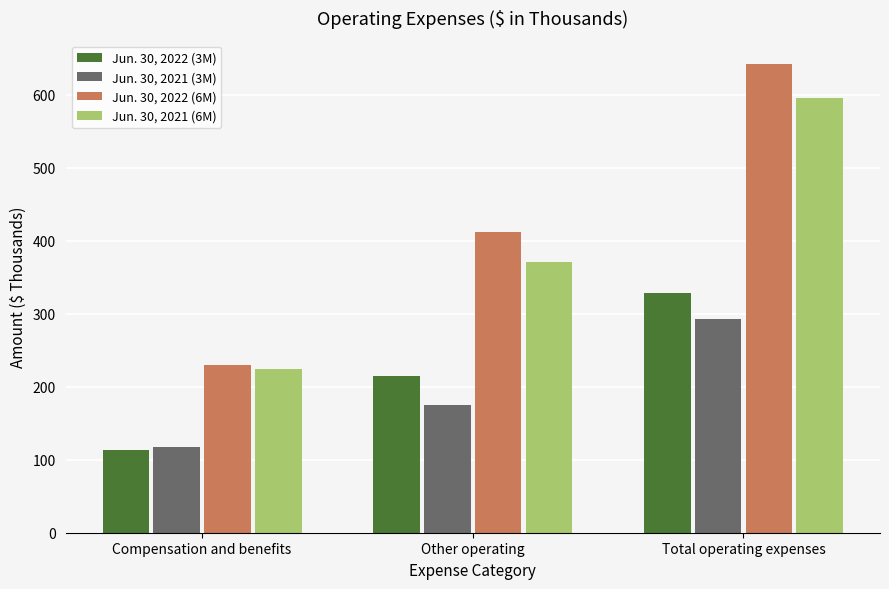

What is the difference between the maximum and minimum values in the Jun. 30, 2022 (6M) series?

412